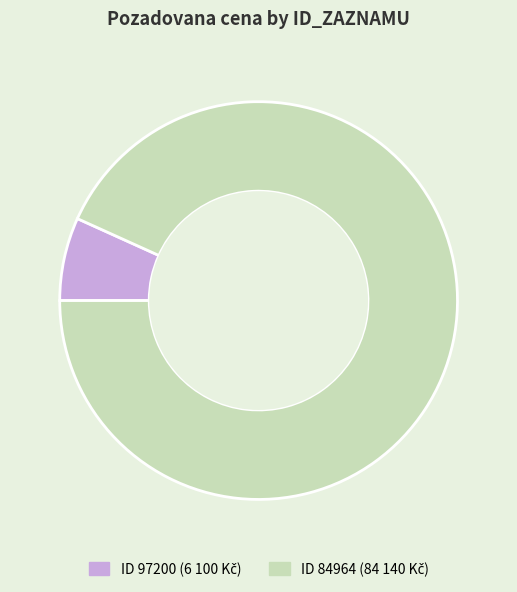

Is there any slice that represents more than half of the pie?

Yes